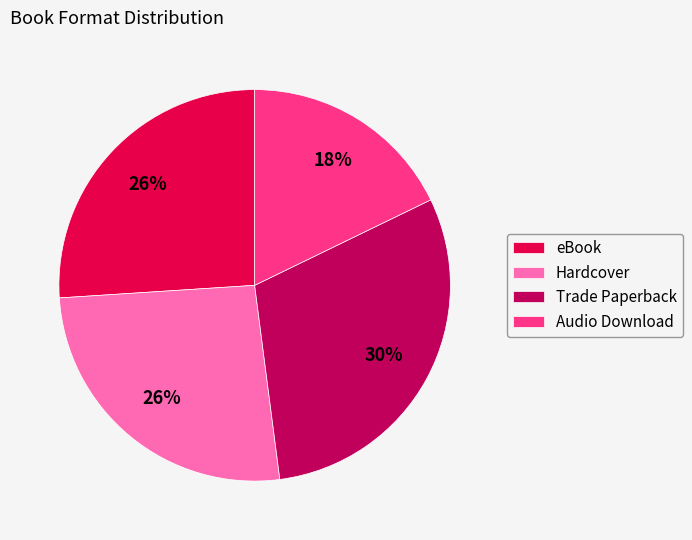

What is the largest slice in the pie chart?

Trade Paperback